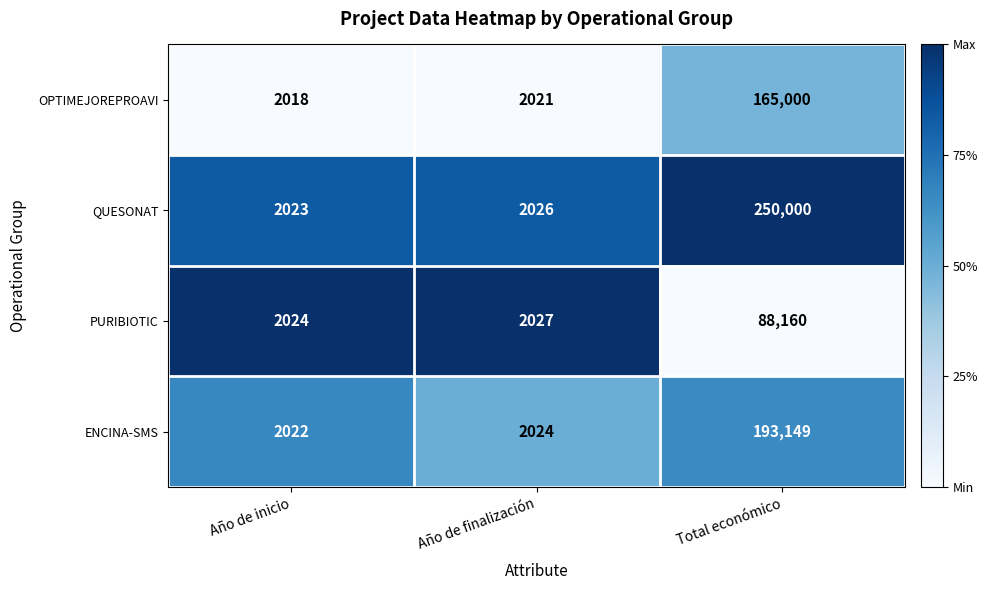

What is the maximum value shown in the chart?

250000